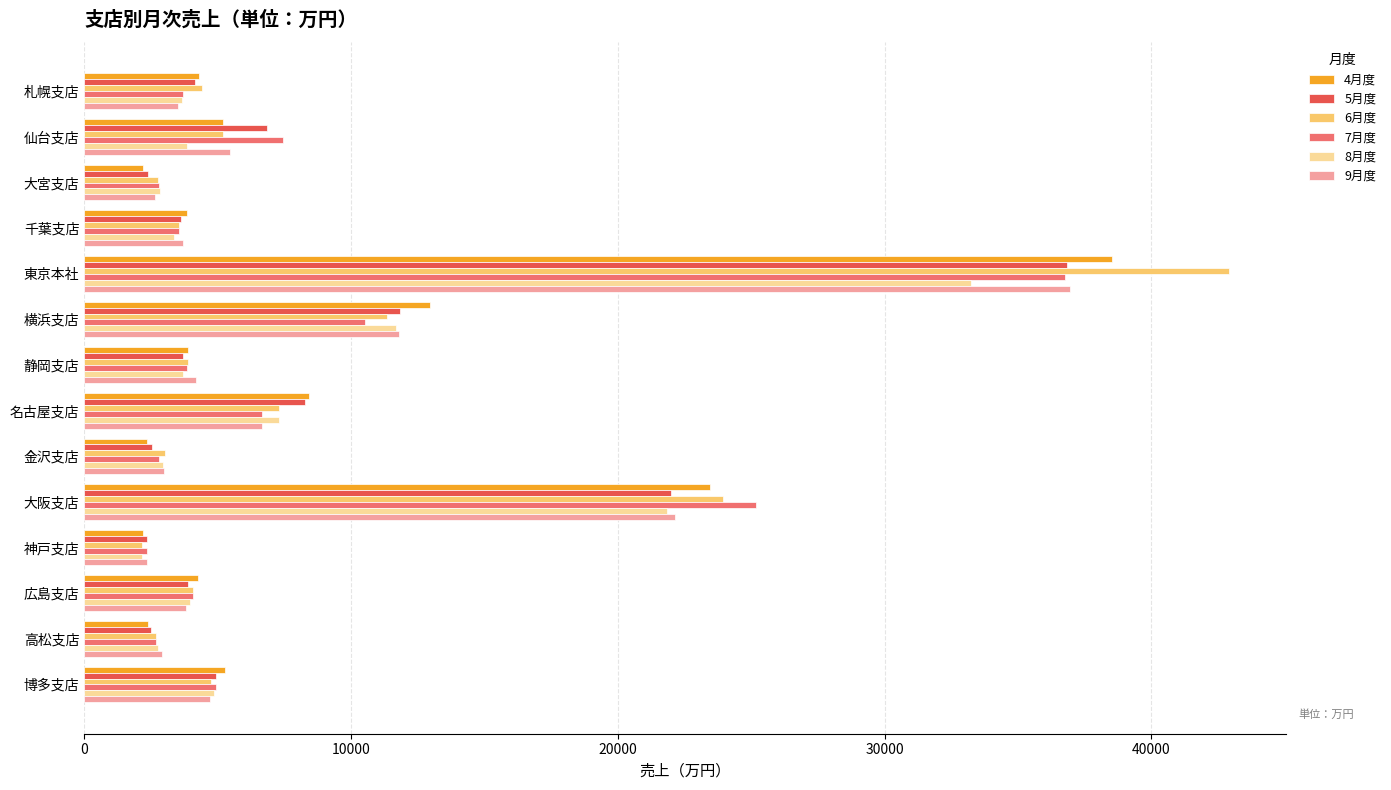

Where is 8月度 nearest to the value 17711?

大阪支店